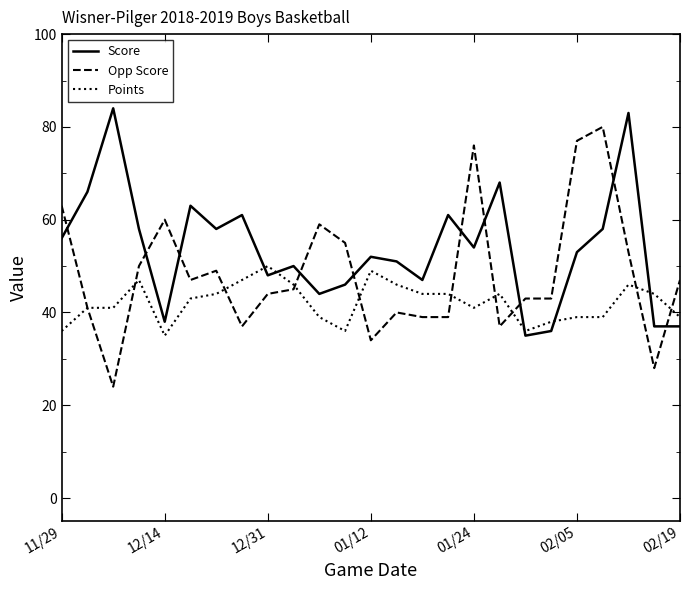

List the series in order of their overall mean, lowest first.

Points, Opp Score, Score